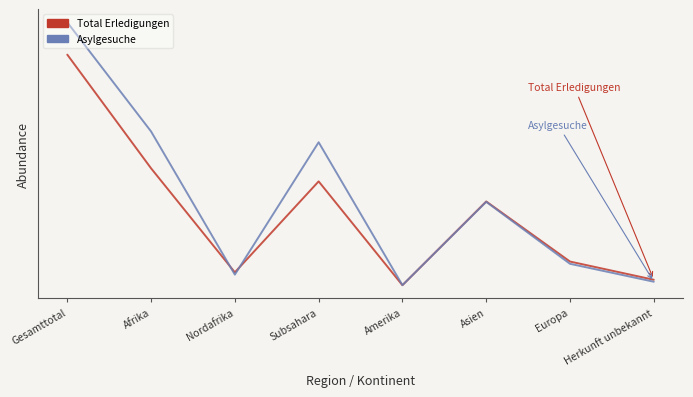

Does the chart display data point markers on the line(s)?

No